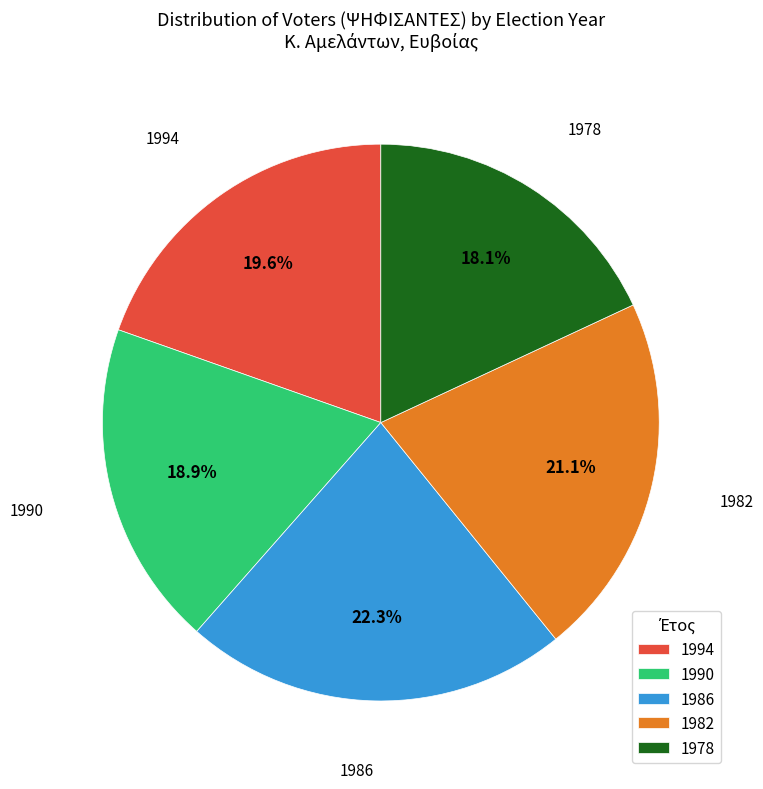

Rank the categories by value from lowest to highest.

1978, 1990, 1994, 1982, 1986